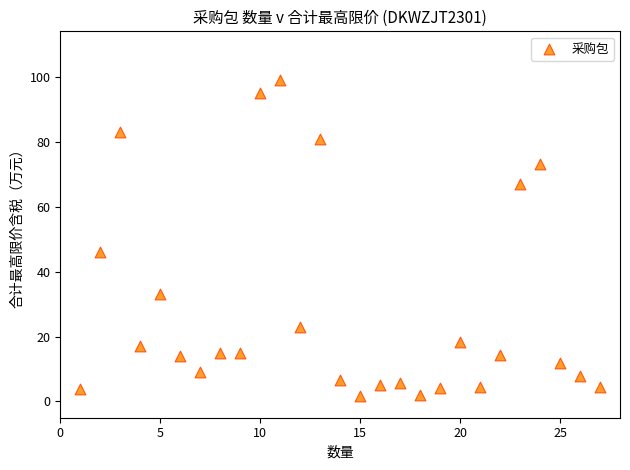

What Y value in the scatter plot is closest to 50?

46.1